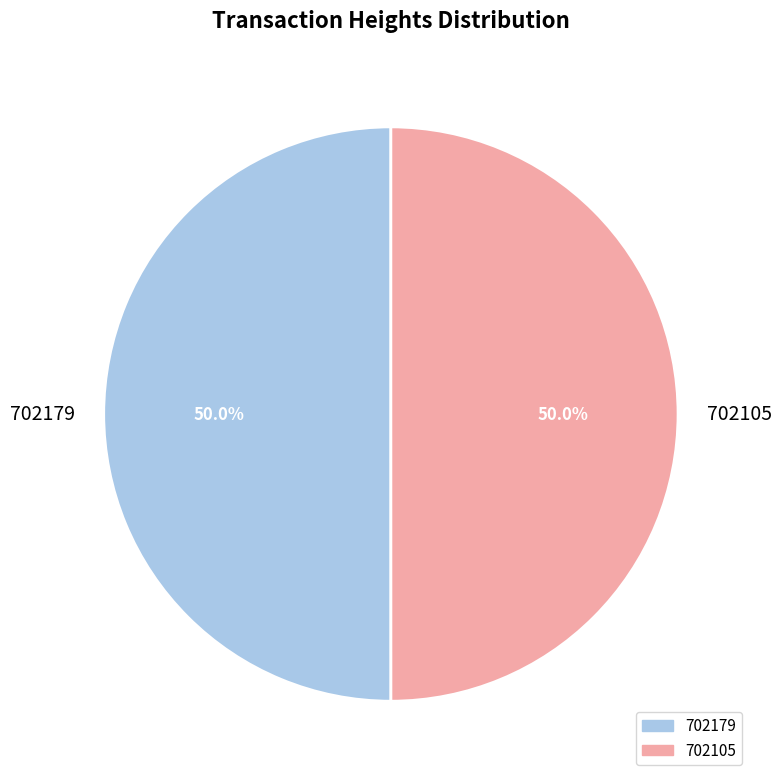

Combined, do 702105 and 702179 account for over 50%?

Yes